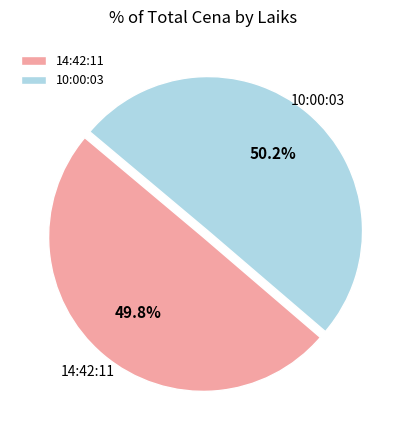

How many segments does this pie chart have?

2